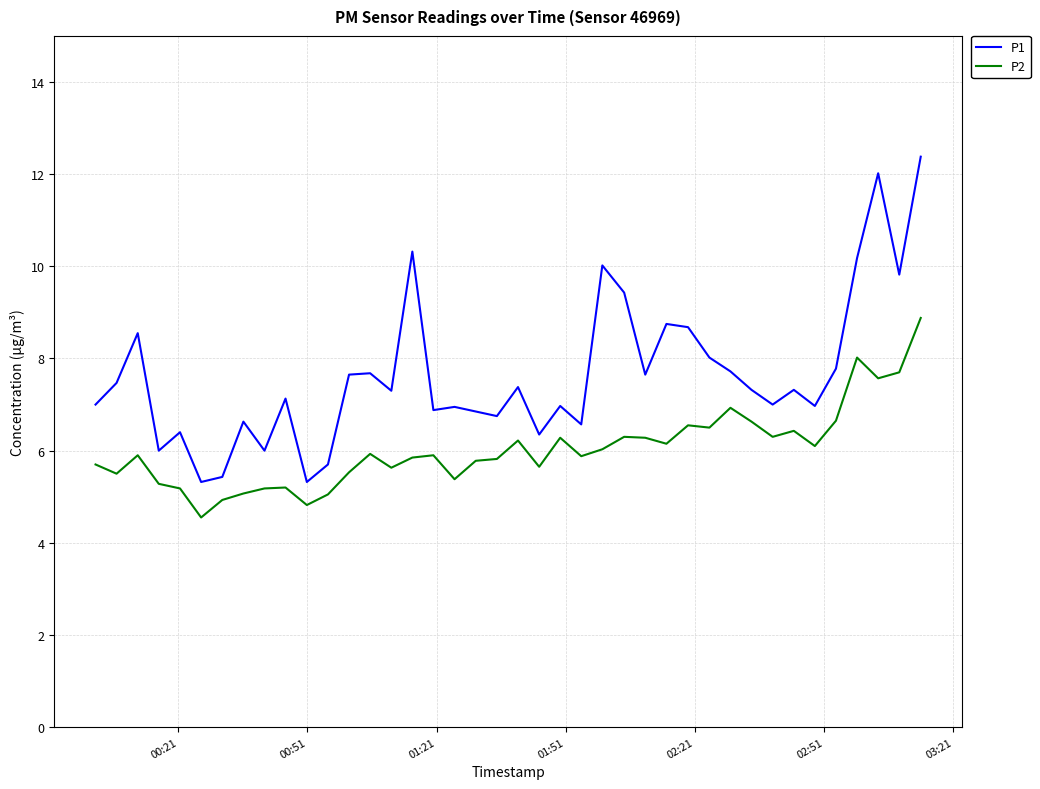

What is the maximum value shown in the chart?

12.4